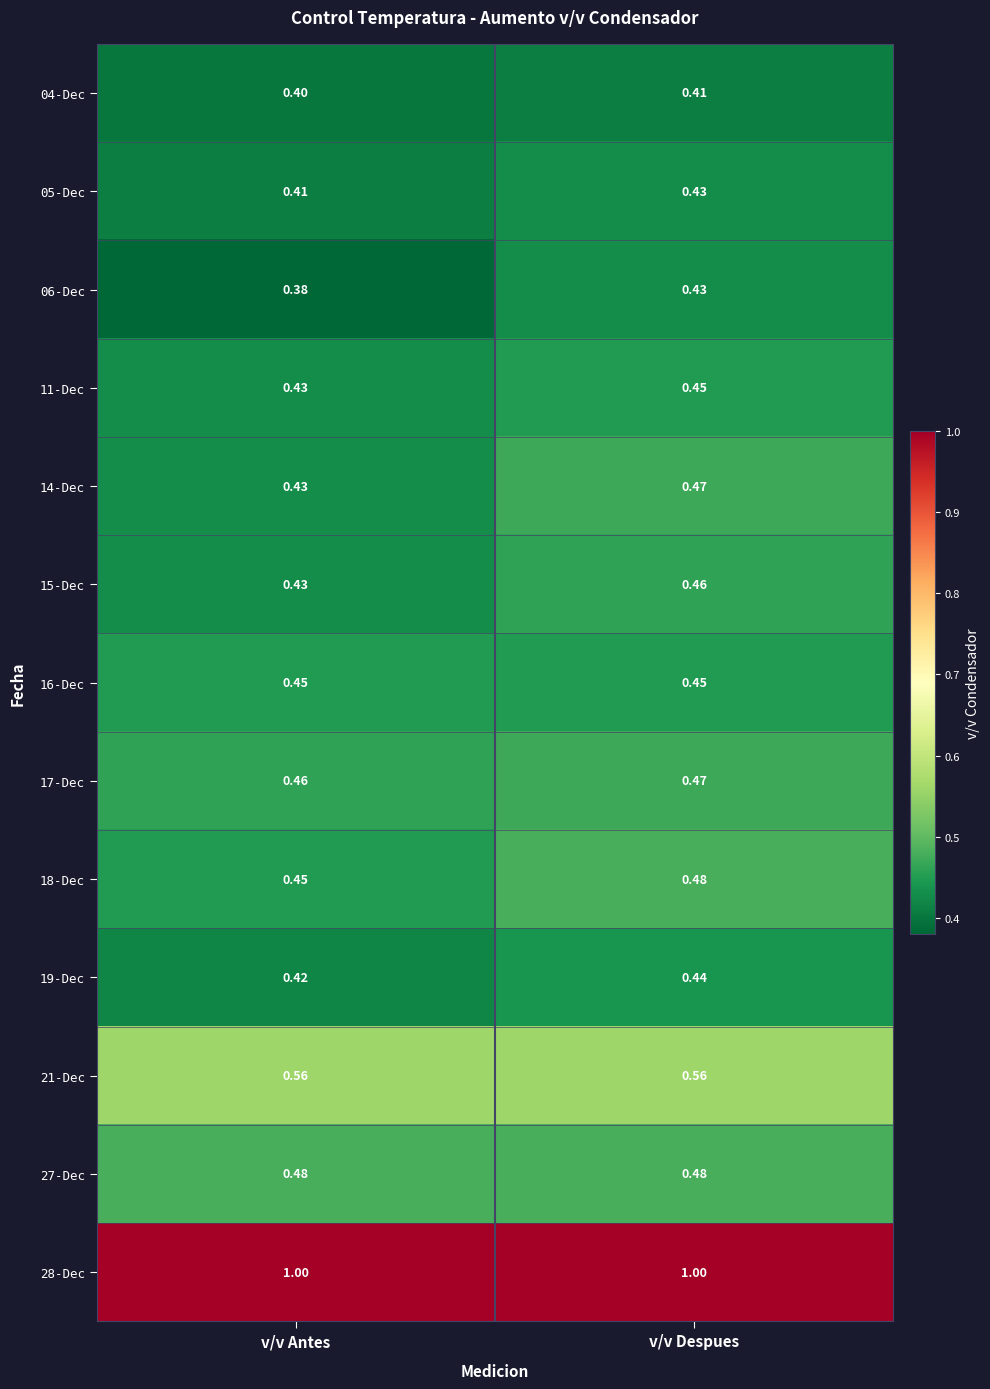

At which category is the sum across all series the highest?

v/v Despues